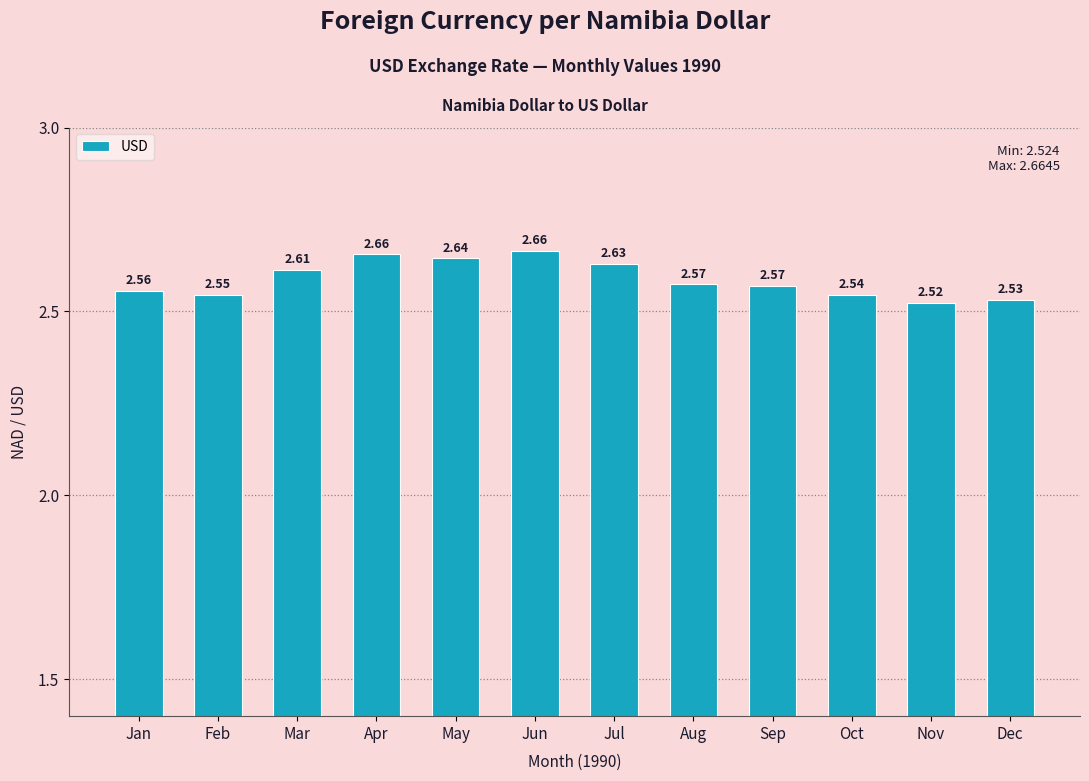

Where is the data nearest to the value 2?

Nov